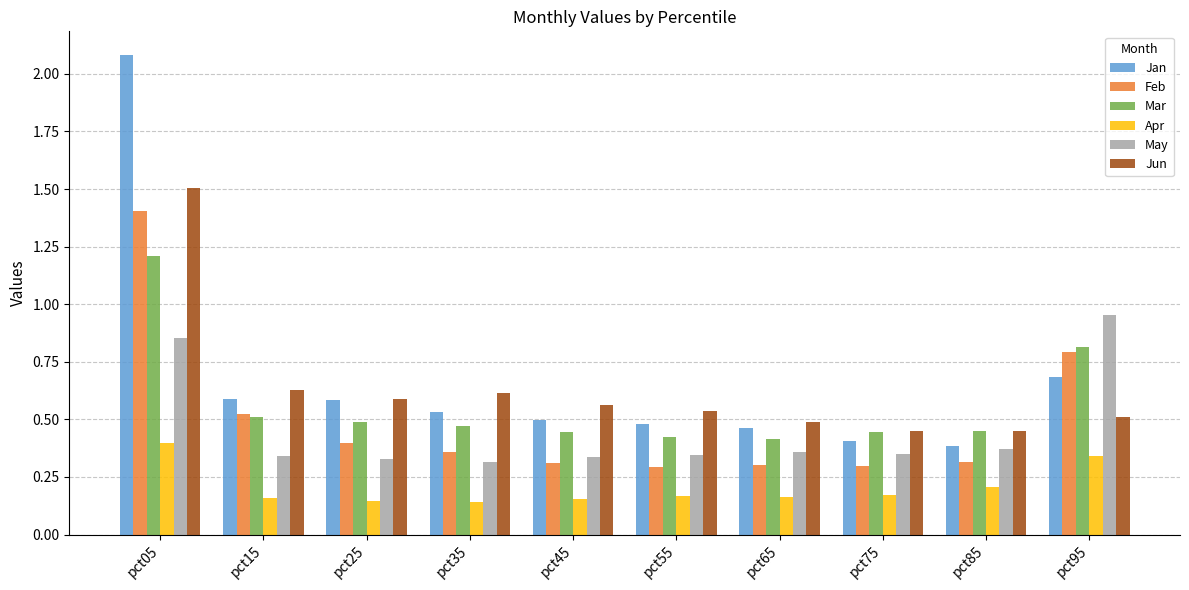

What is the sum of all Jun values?

6.3